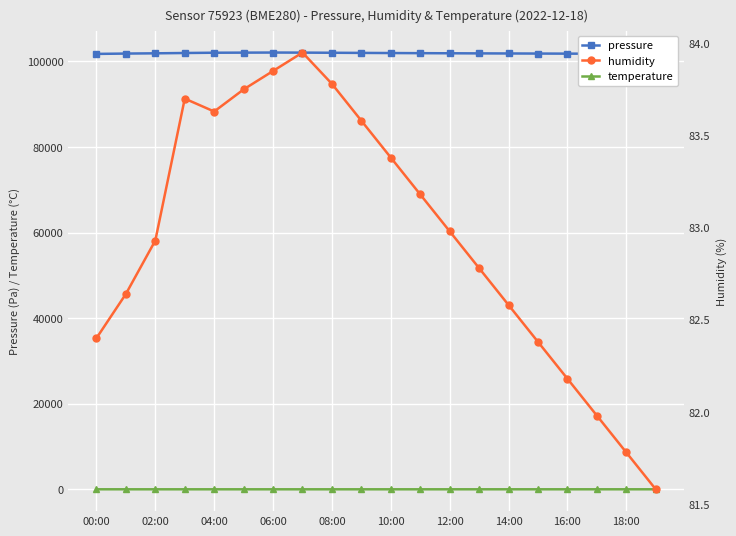

How many data points does each series have?

20